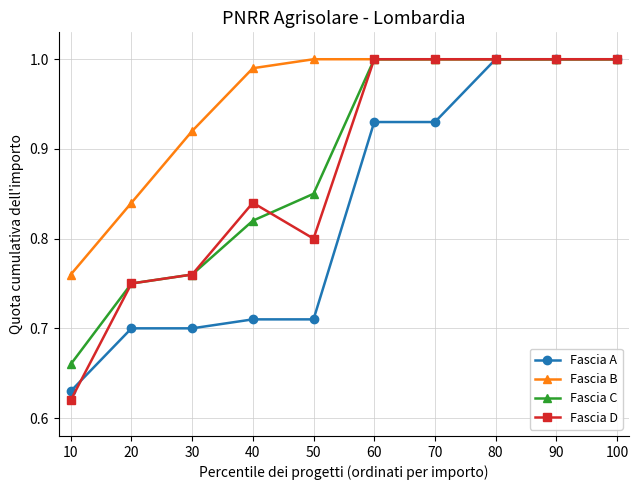

At which category does the chart reach its minimum across all series?

10